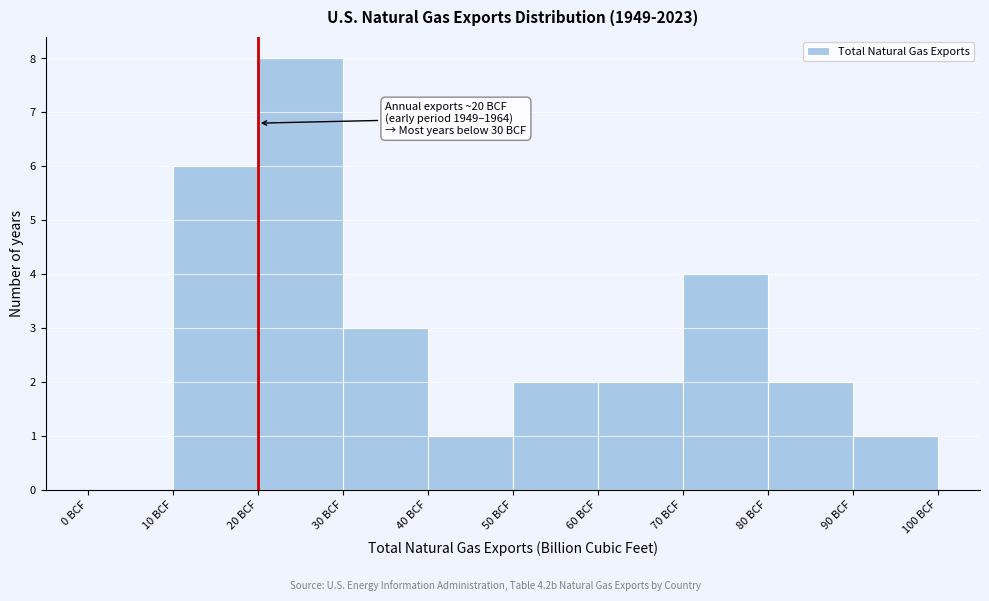

Which range on the x-axis has the tallest bar?

20 to 30